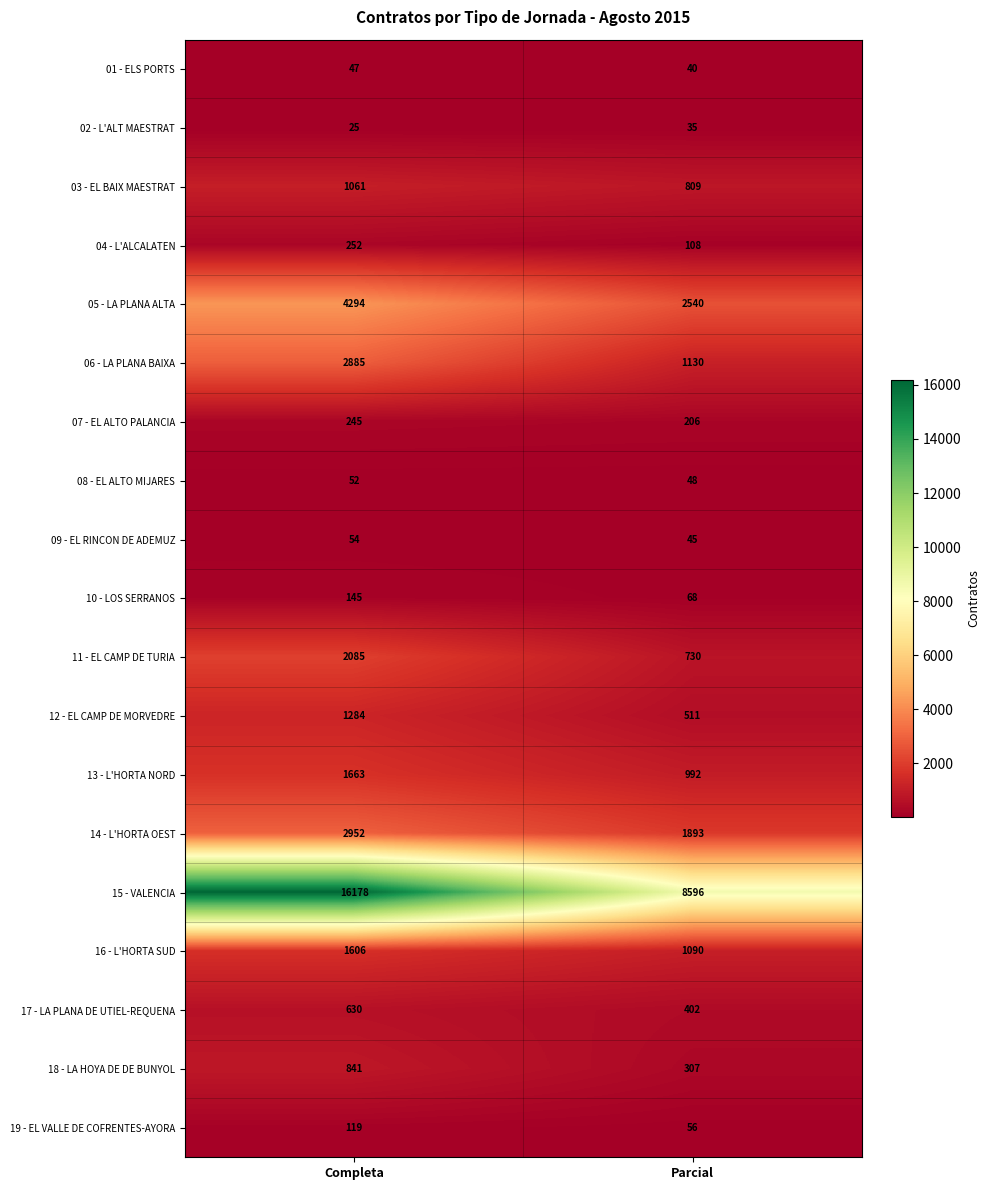

How many data points does each series have?

2